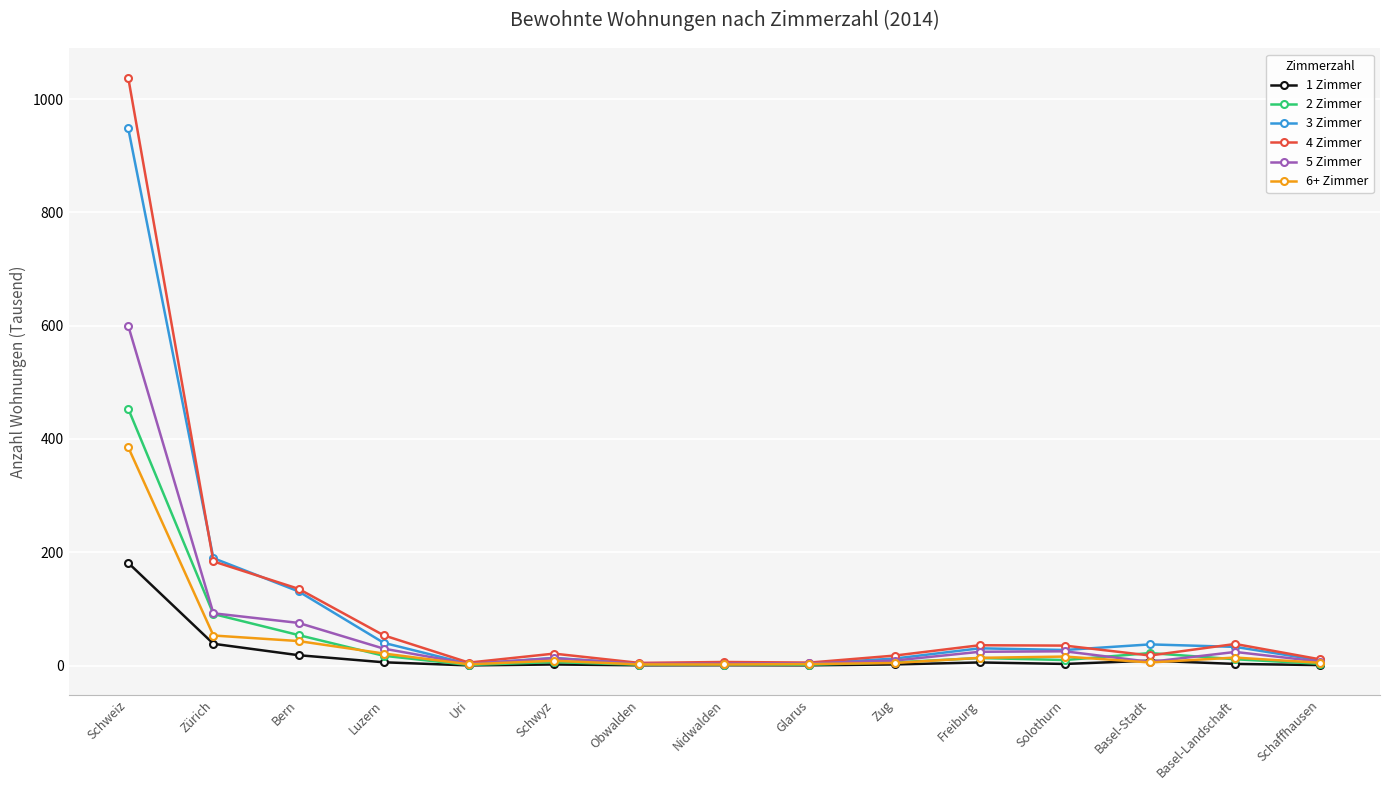

Rank the series by their maximum value, from lowest to highest.

1 Zimmer, 6+ Zimmer, 2 Zimmer, 5 Zimmer, 3 Zimmer, 4 Zimmer